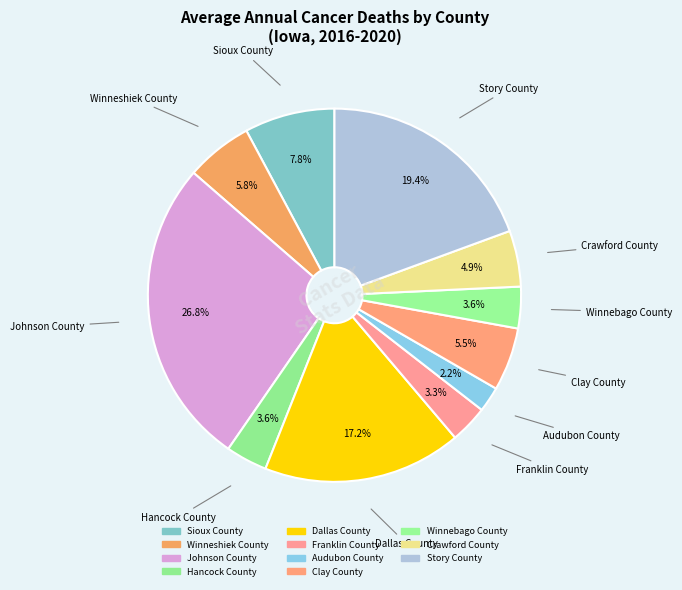

How many slices are in this pie chart?

11